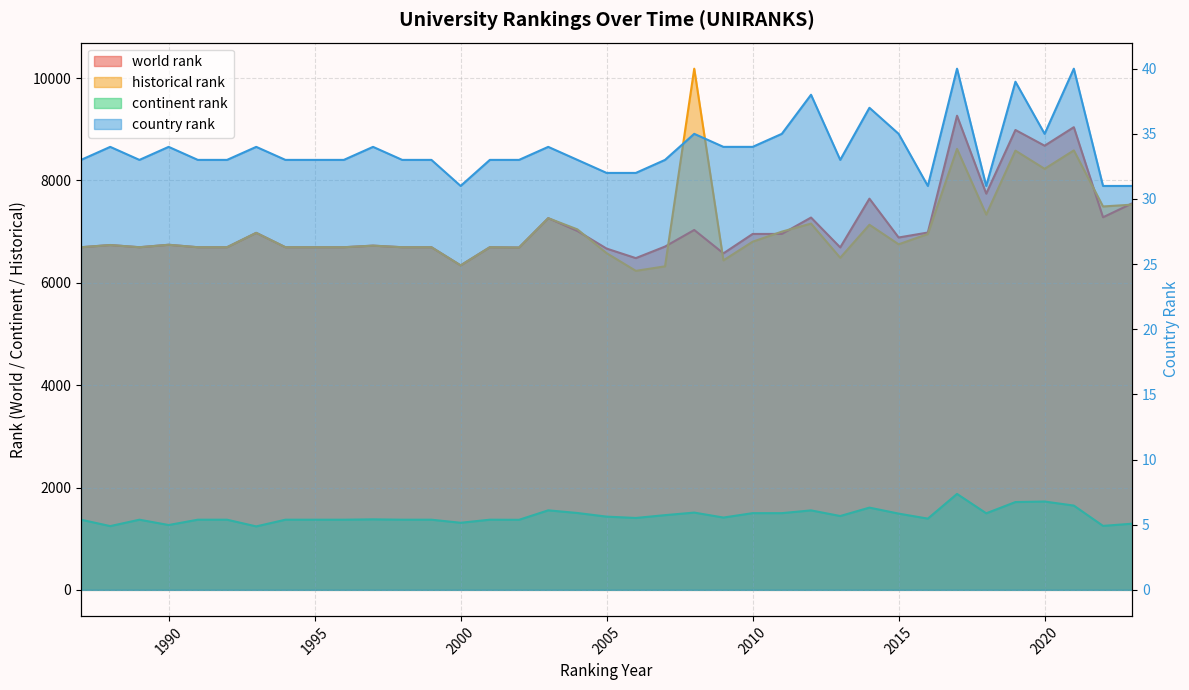

Which category has the lowest value across all series?

2000